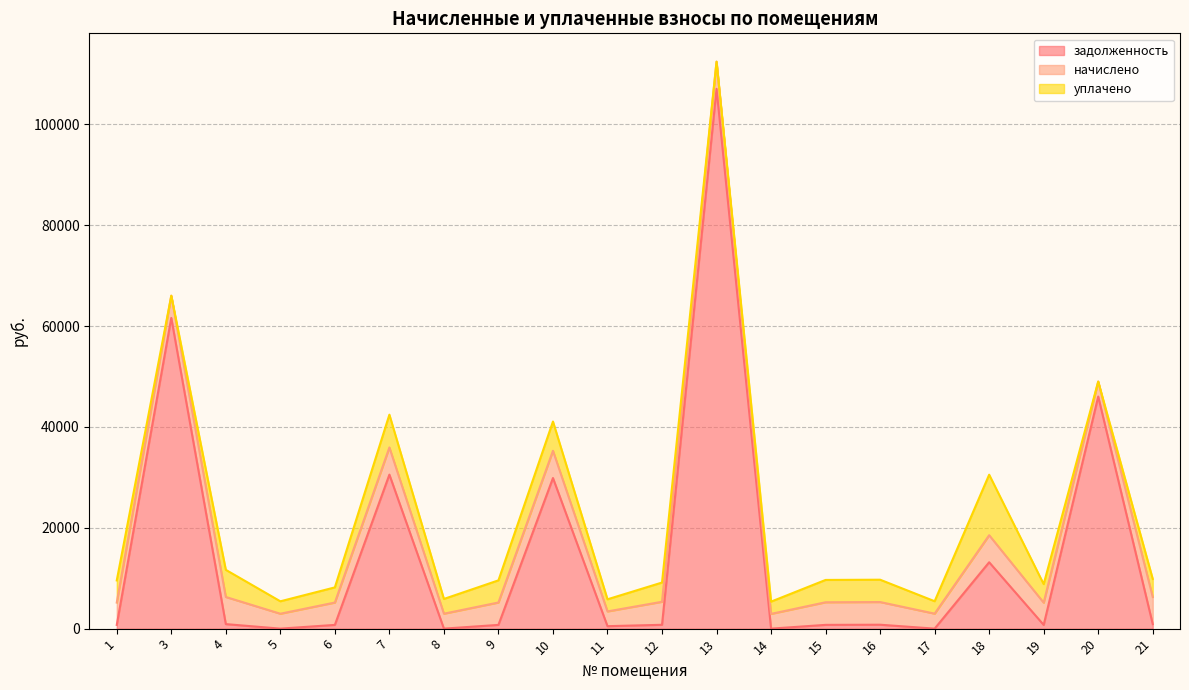

List the series in order of their peak value, lowest first.

начислено, уплачено, задолженность